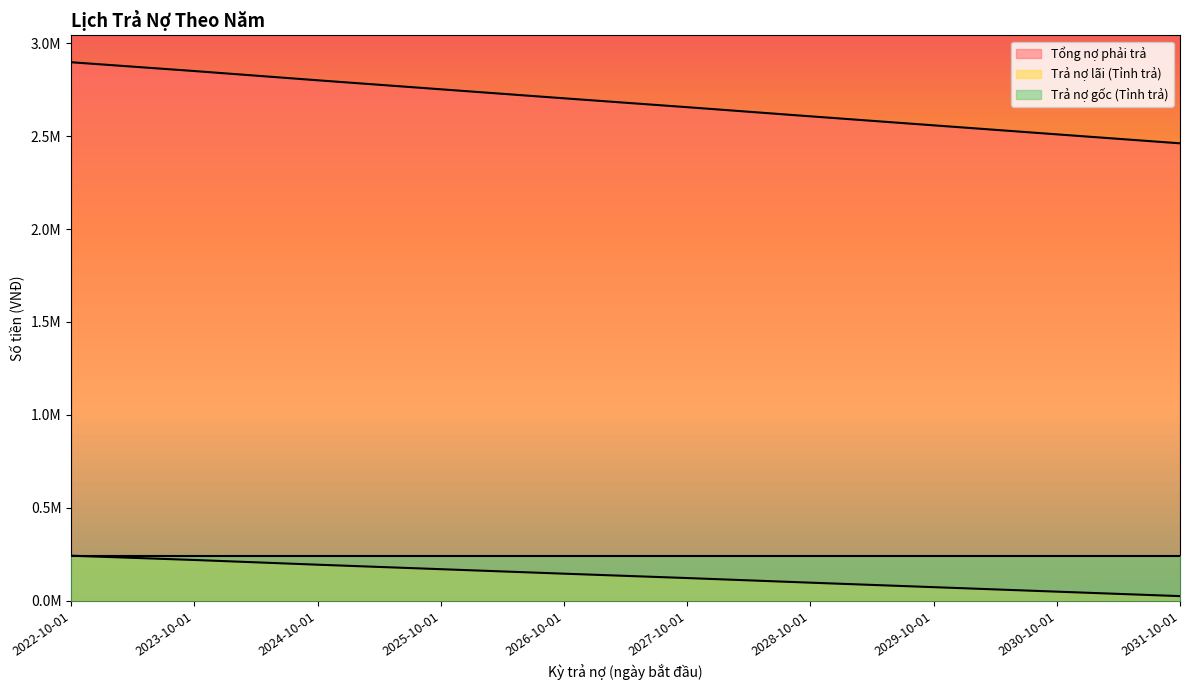

Which series changed the most between 2028-10-01 and 2030-10-01?

Tổng nợ phải trả